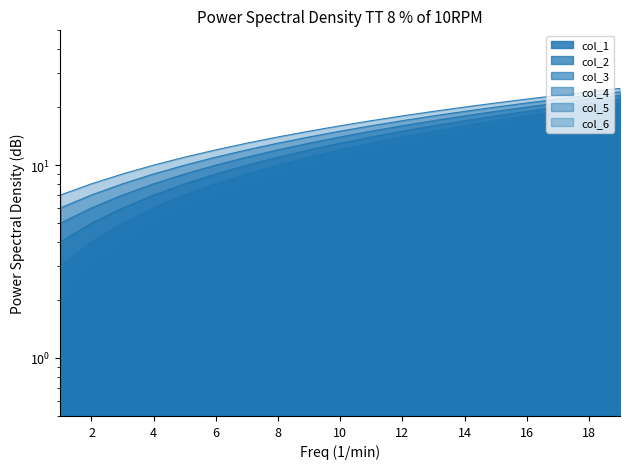

Reading right to left, list all the values displayed in this chart.

col_1: 20	19	18	17	16	15	14	13	12	11	10	9	8	7	6	5	4	3	2
col_2: 21	20	19	18	17	16	15	14	13	12	11	10	9	8	7	6	5	4	3
col_3: 22	21	20	19	18	17	16	15	14	13	12	11	10	9	8	7	6	5	4
col_4: 23	22	21	20	19	18	17	16	15	14	13	12	11	10	9	8	7	6	5
col_5: 24	23	22	21	20	19	18	17	16	15	14	13	12	11	10	9	8	7	6
col_6: 25	24	23	22	21	20	19	18	17	16	15	14	13	12	11	10	9	8	7